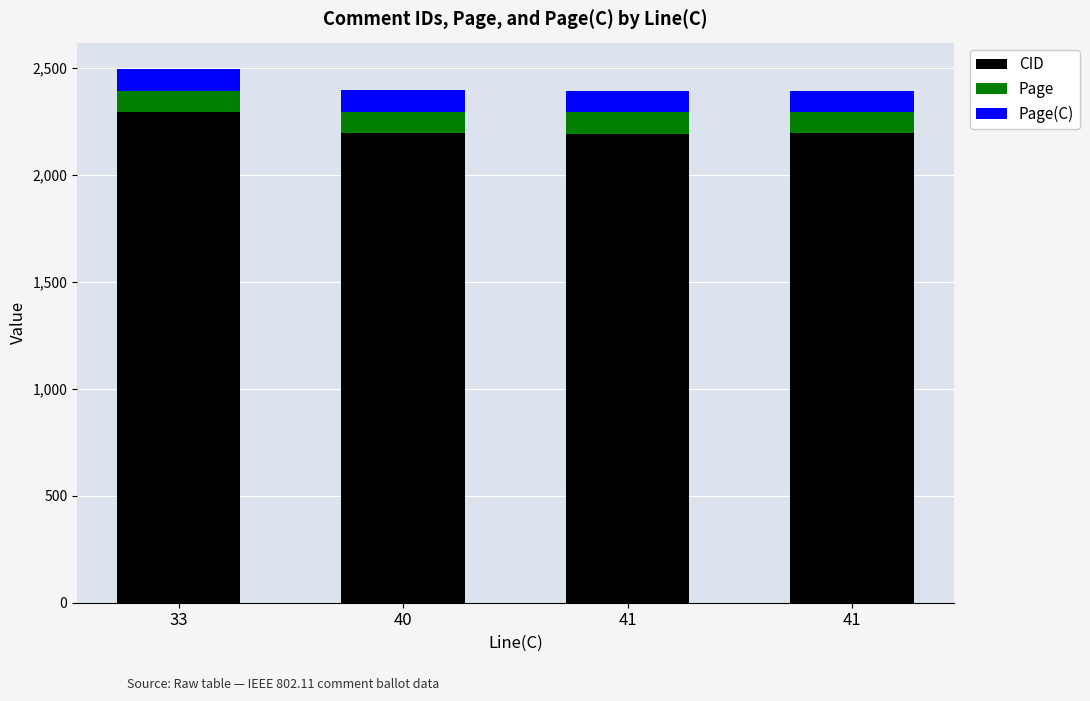

What are all the series names shown in the legend?

CID, Page, Page(C)